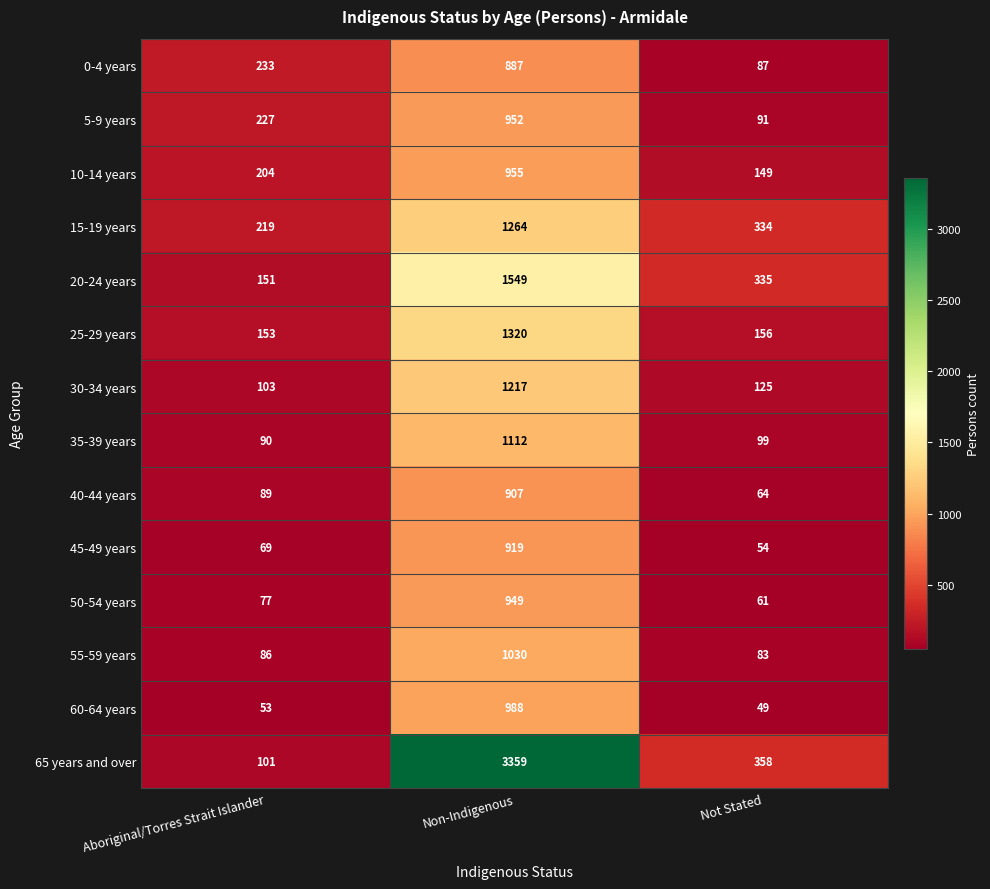

What is the difference between the 45-49 years values at Not Stated and Non-Indigenous?

865